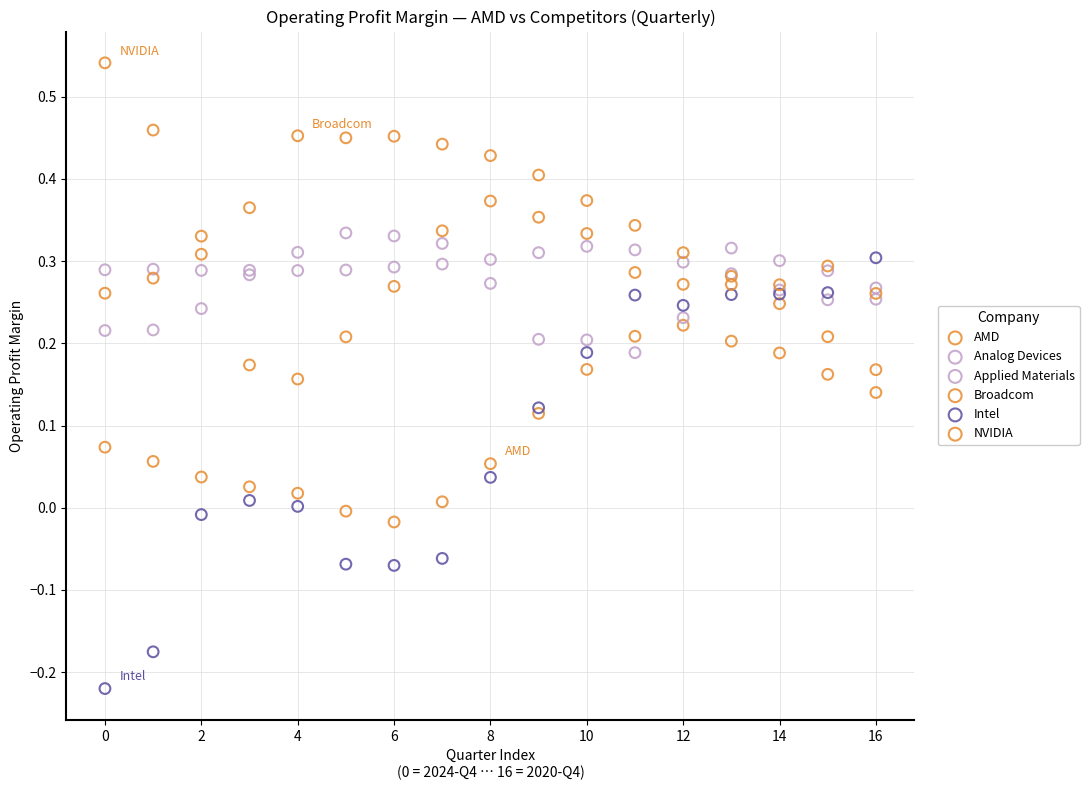

Which series reaches the minimum Y coordinate?

Intel